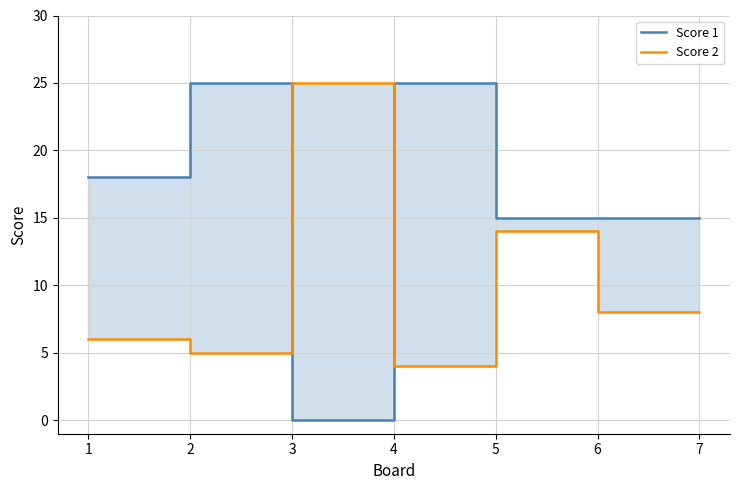

Is it true that Score 2 equals 25 at 2?

True